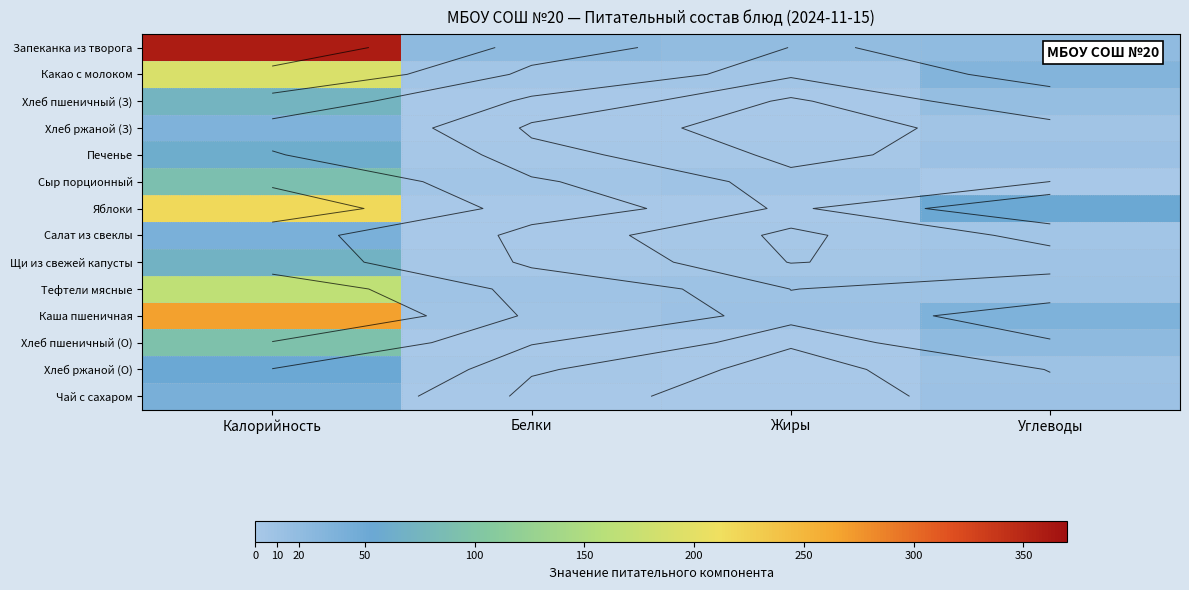

At which category is the sum across all series the highest?

Калорийность